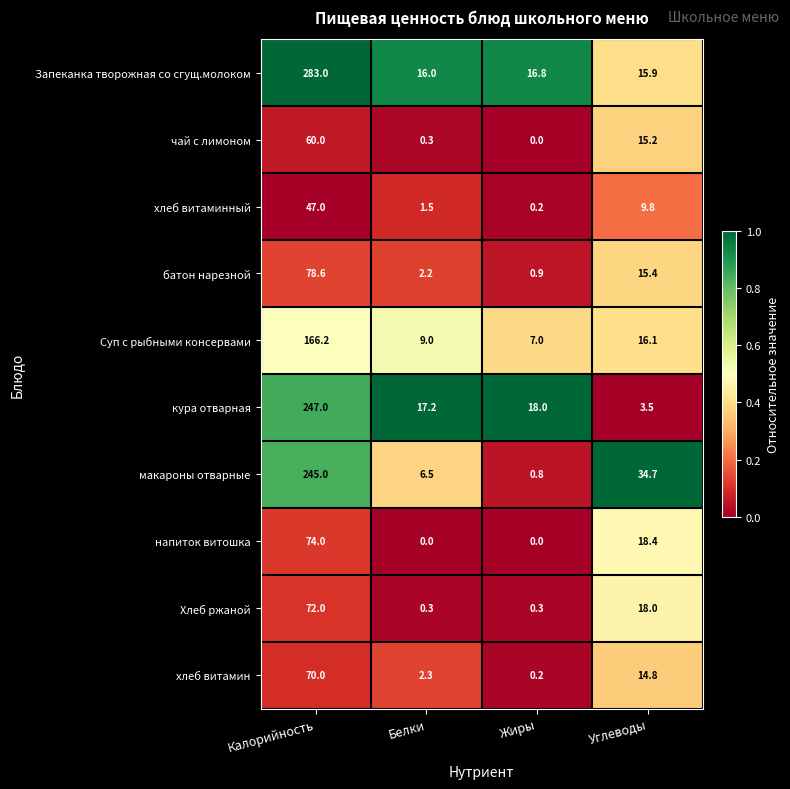

At which category does the chart reach its peak across all series?

Калорийность